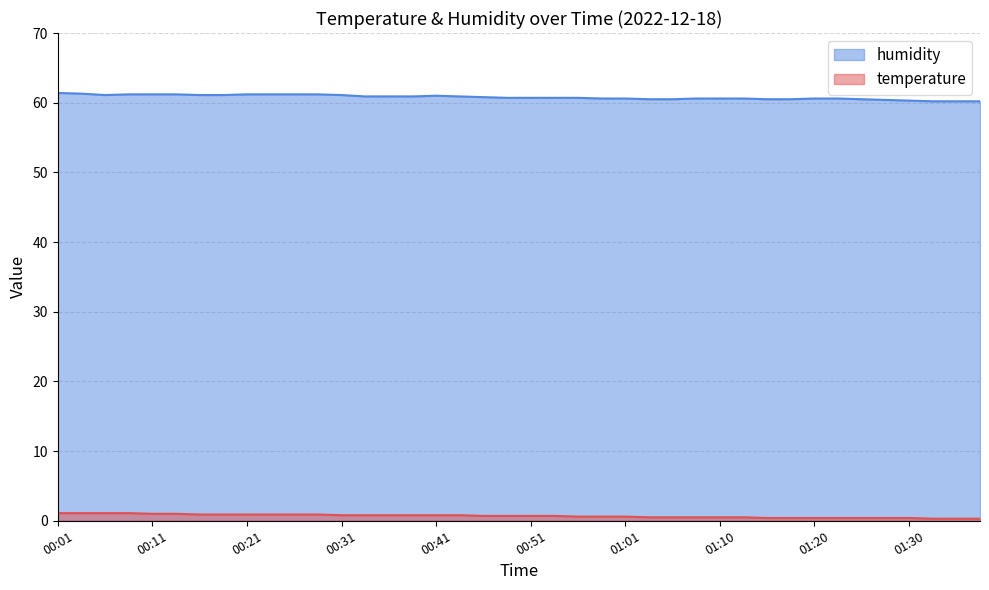

How many interior local peaks does the humidity series have?

1